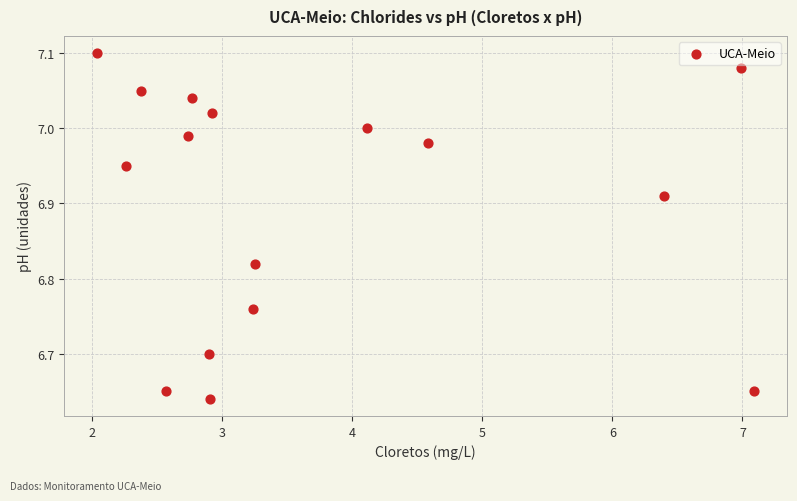

What is the range of Y values (max minus min)?

0.5